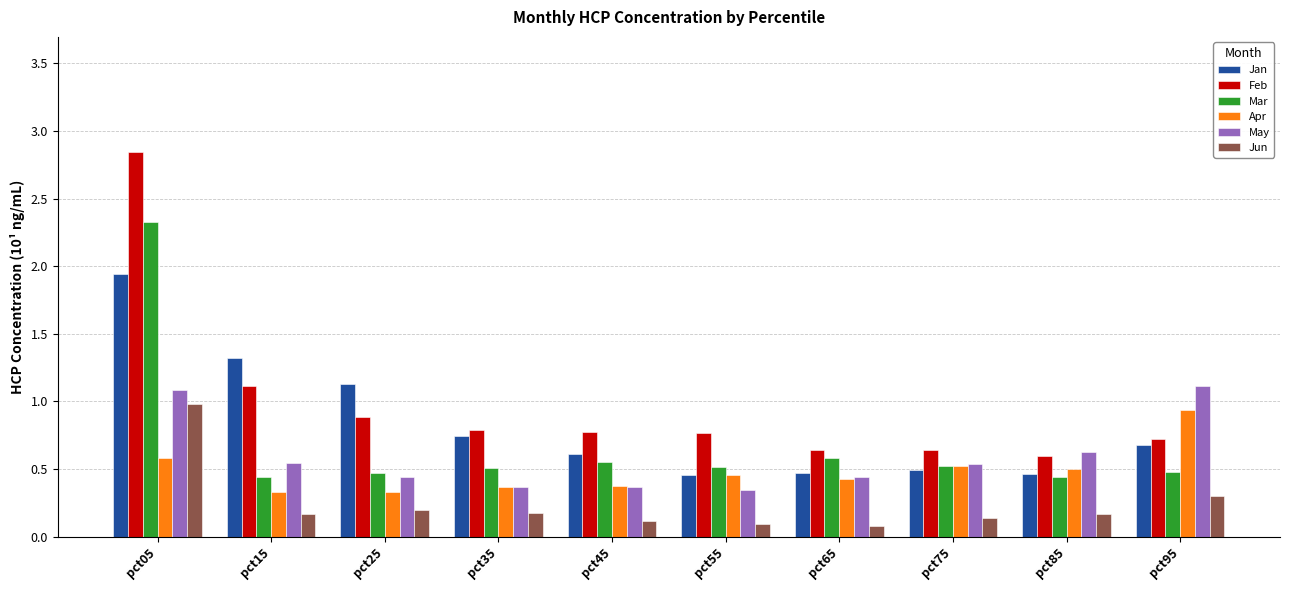

The value of Jan at pct55 is 0.5. True or false?

True